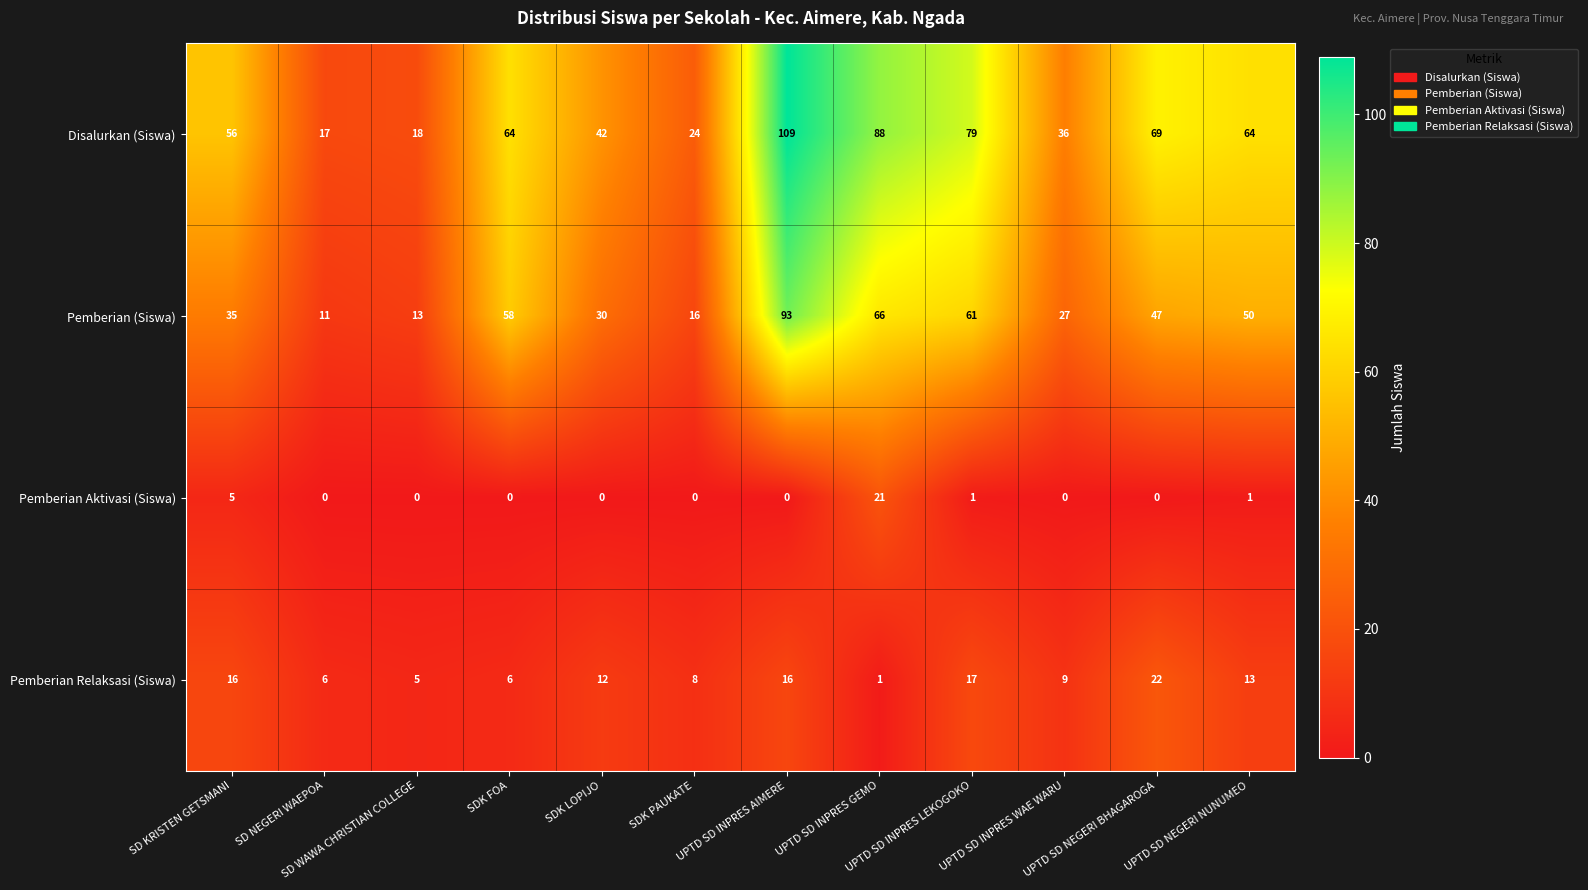

What is the maximum value shown in the chart?

109